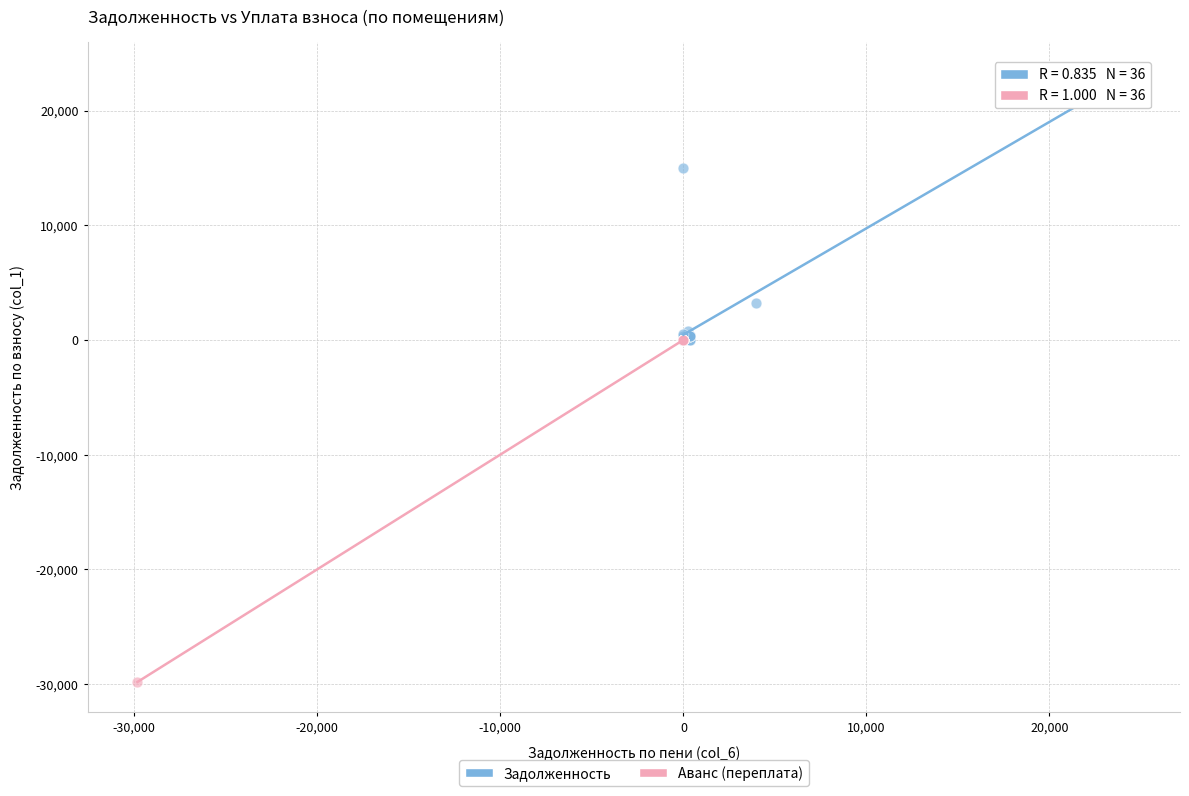

Which series has the largest Y range (max minus min)?

Аванс (переплата)